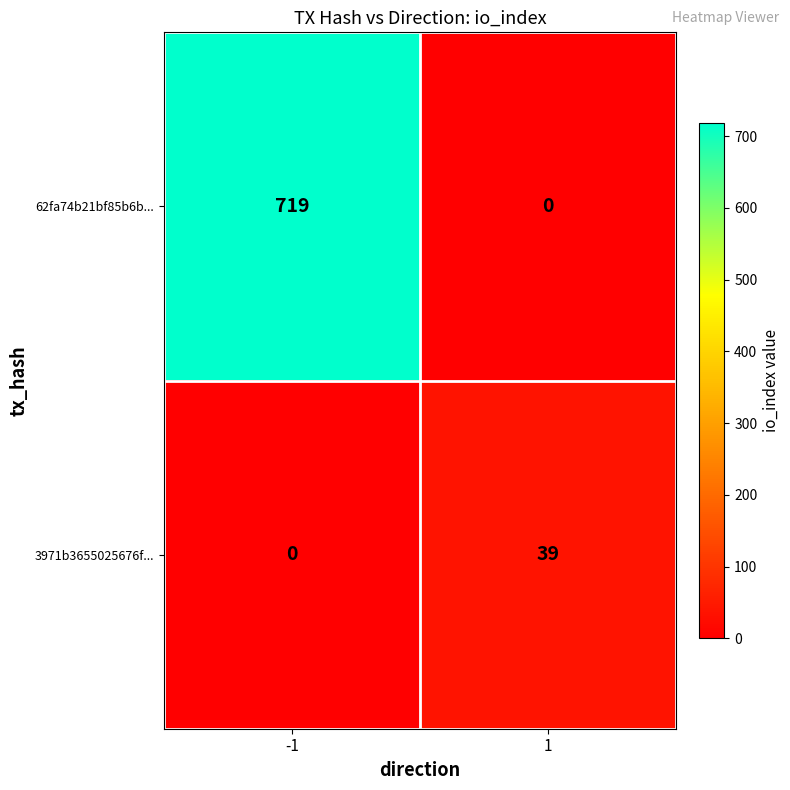

What is the approximate value of 62fa74b21bf85b6b... at -1?

719